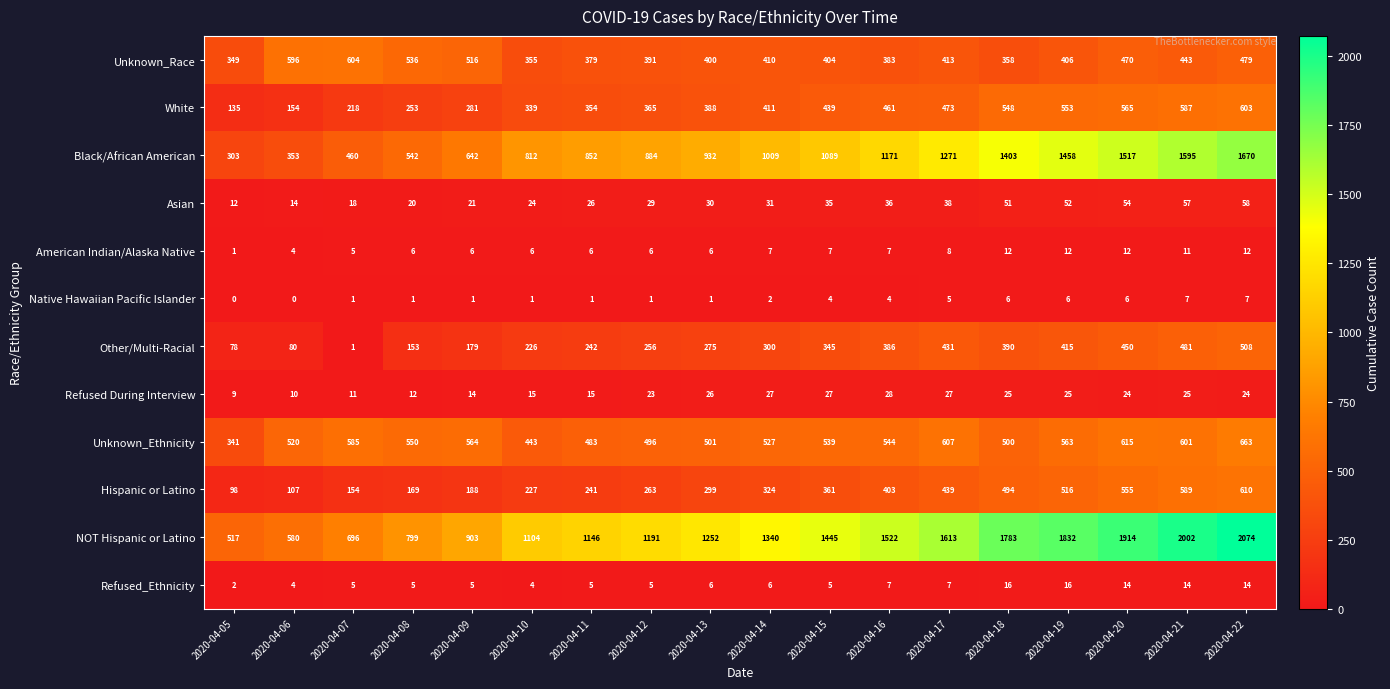

What is the average value of the American Indian/Alaska Native series?

7